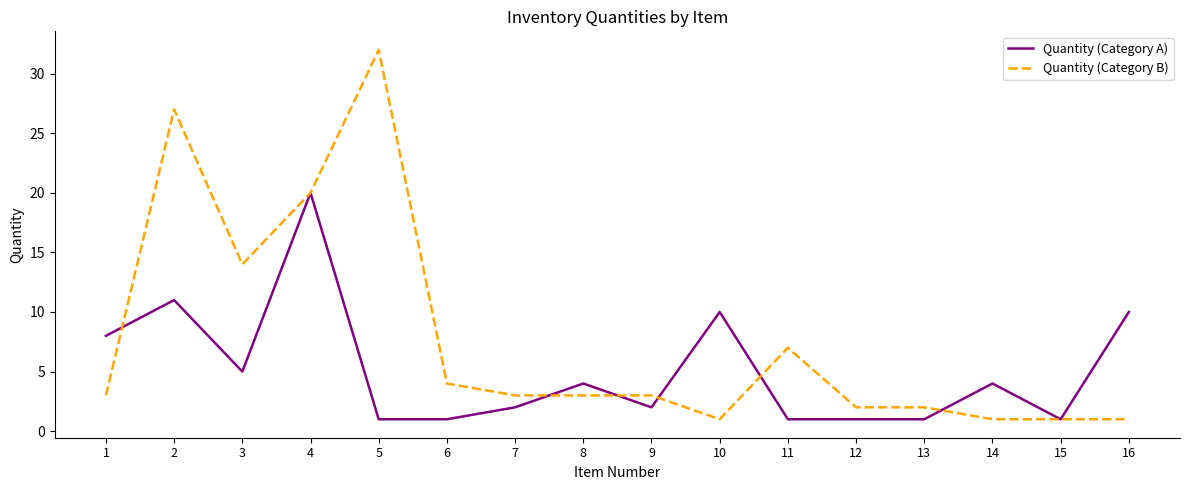

True or false: Quantity (Category A) has a value of 1 at 15.

True